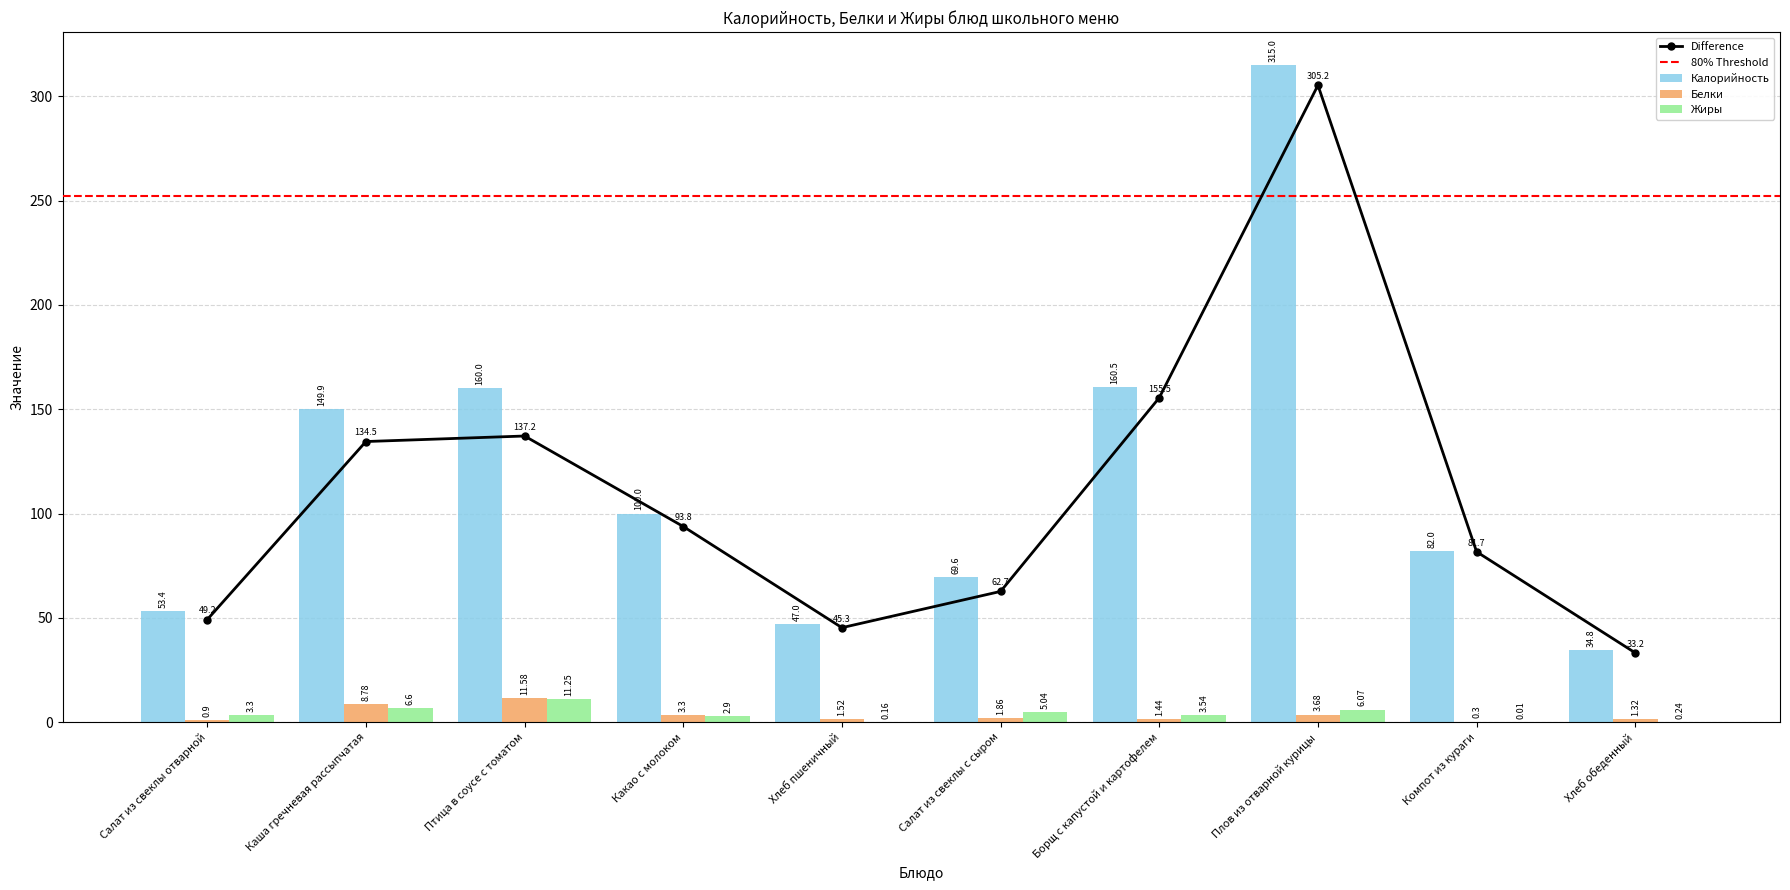

What is the spread (max minus min) of values at Салат из свеклы с сыром?

67.7